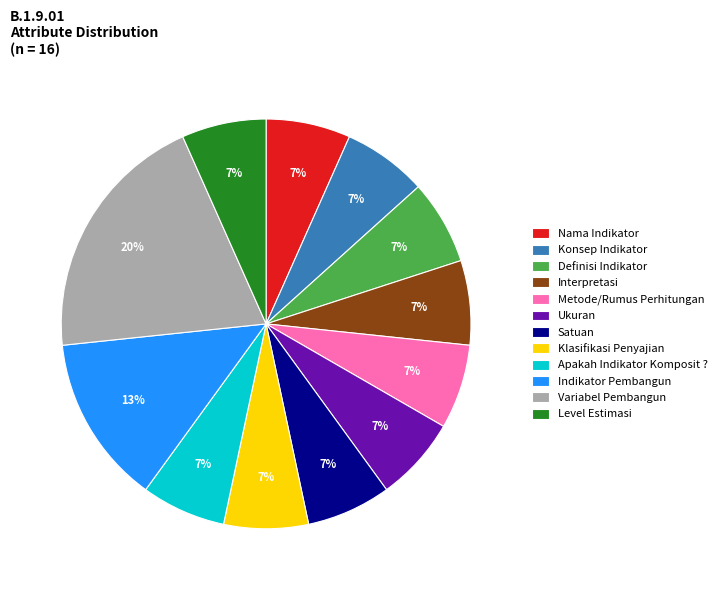

To the nearest percent, what is the average slice percentage?

8%